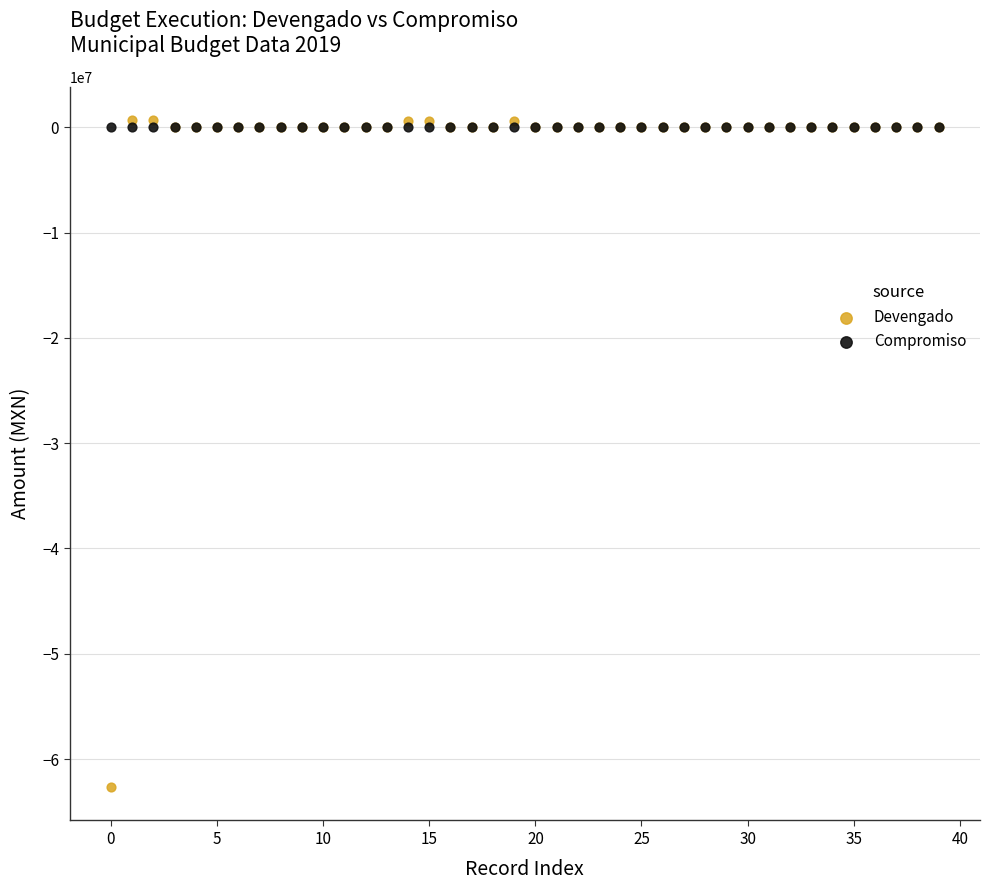

Which series contains the lowest Y value?

Devengado